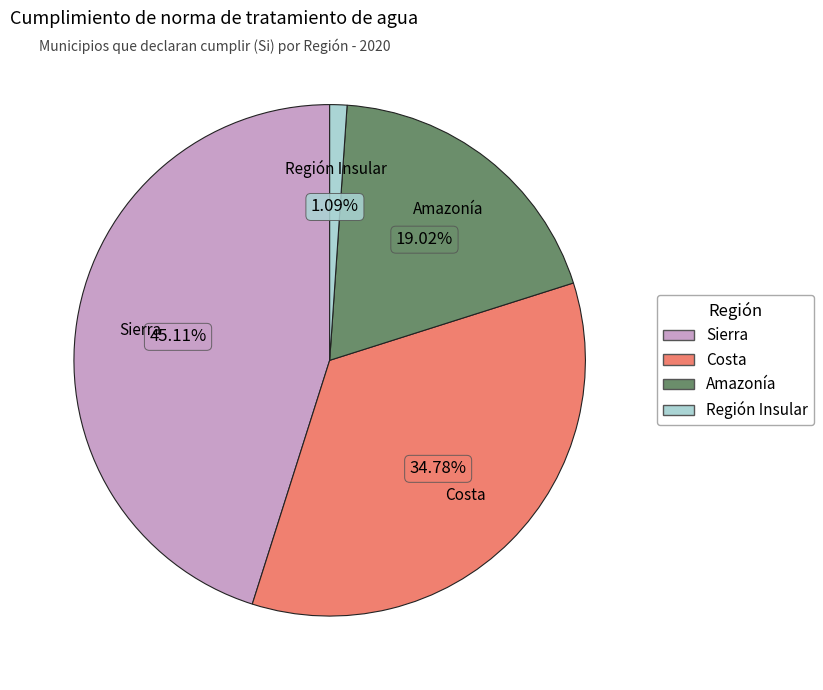

What is the largest slice in the pie chart?

Sierra